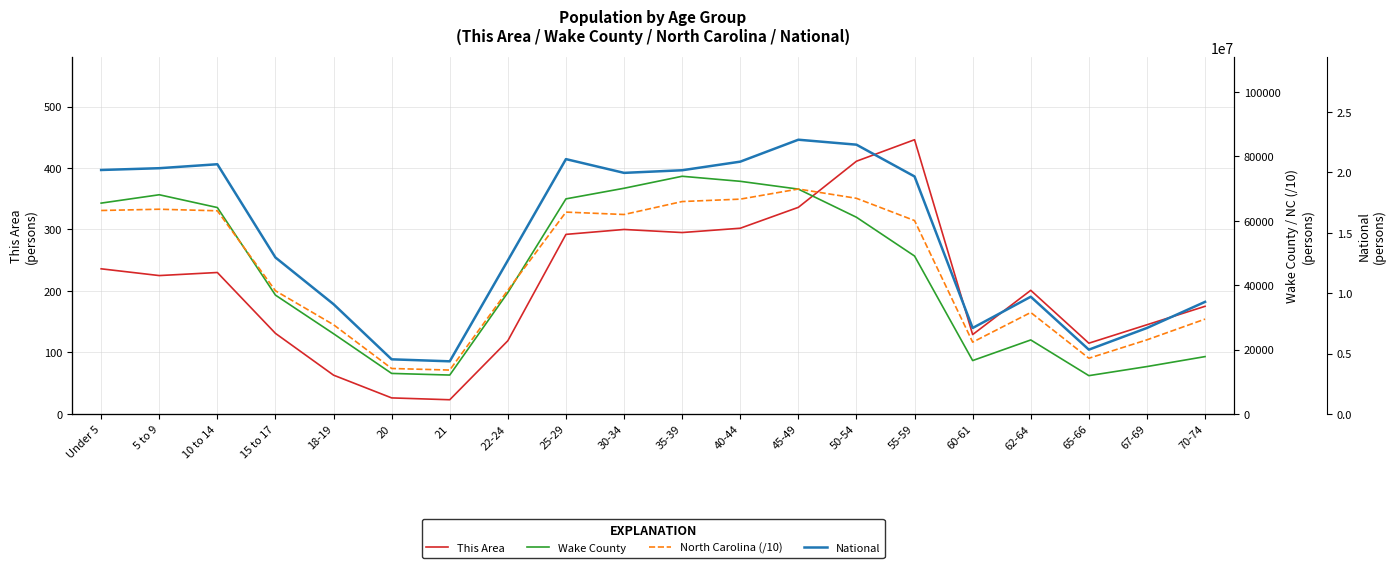

True or false: National has a value of 32266347.1 at 40-44.

False